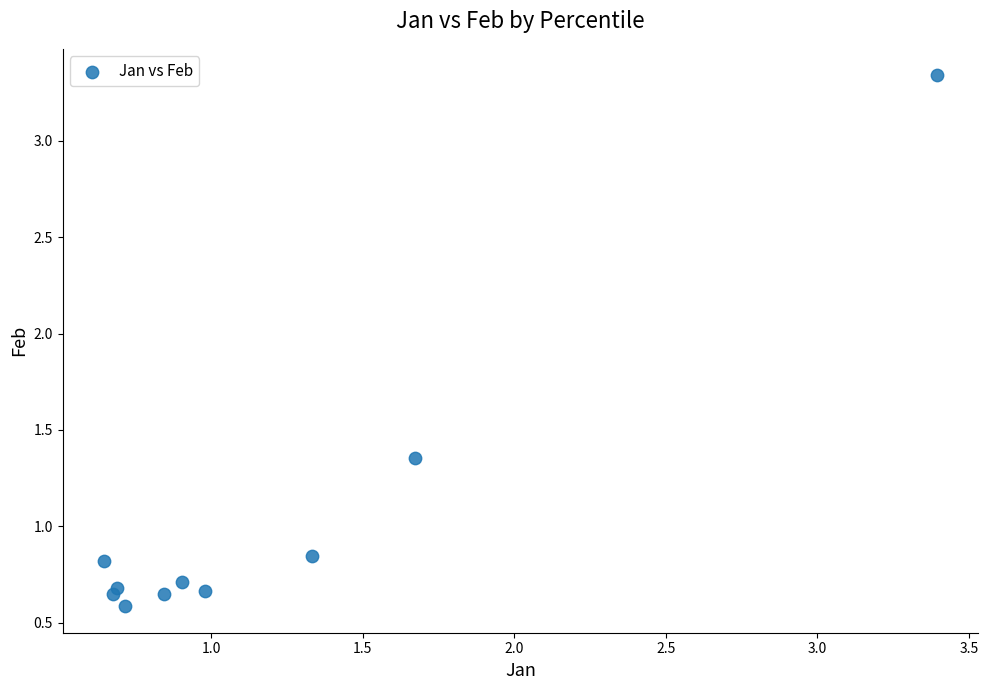

What is the range of X values (max minus min)?

2.7